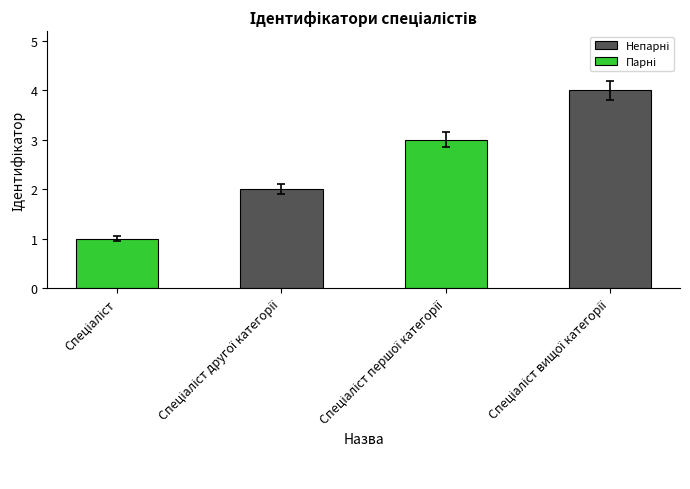

What is the sum of all values?

10